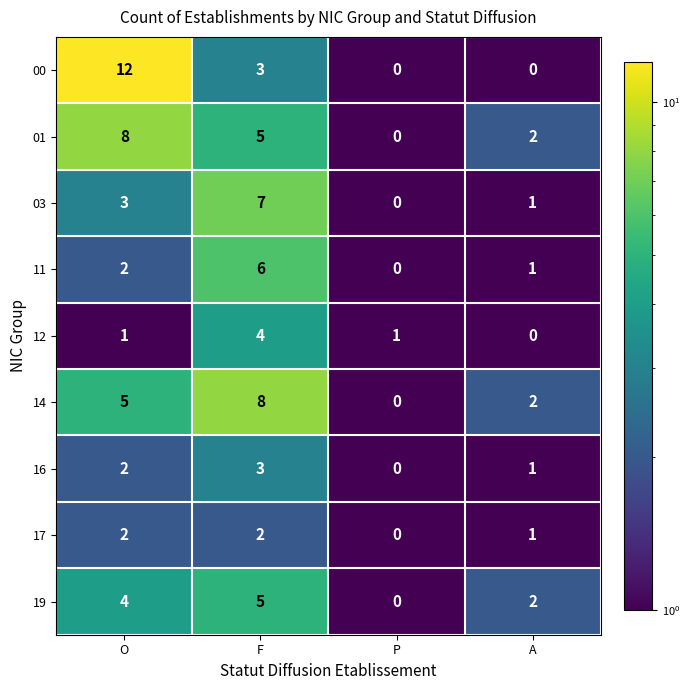

What is the sum of the 19 values at A and F?

7